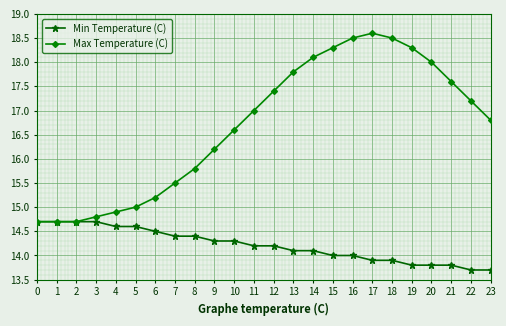

Count the number of categories in the chart.

24